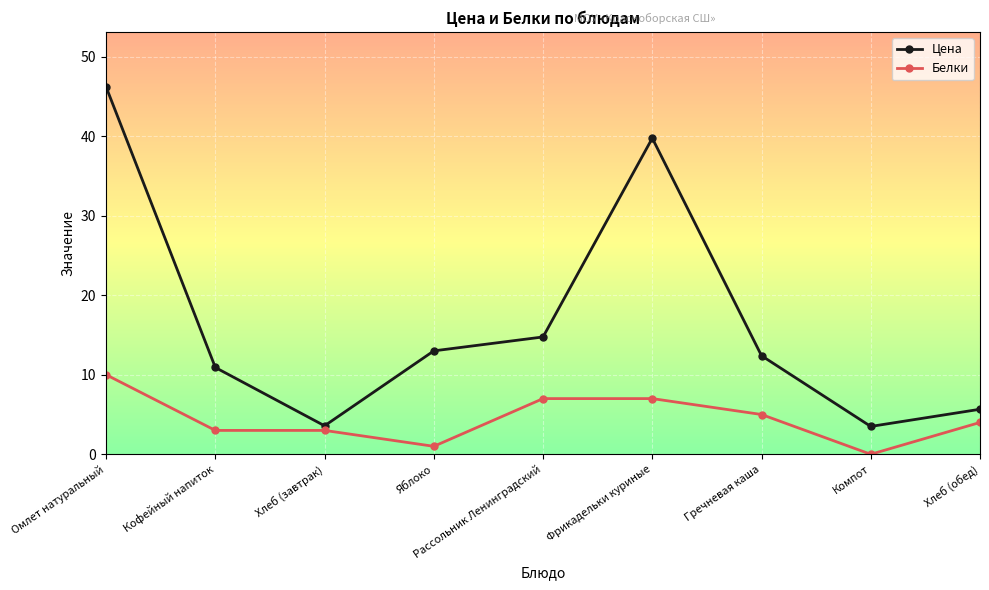

Does the chart have visible grid lines?

Yes